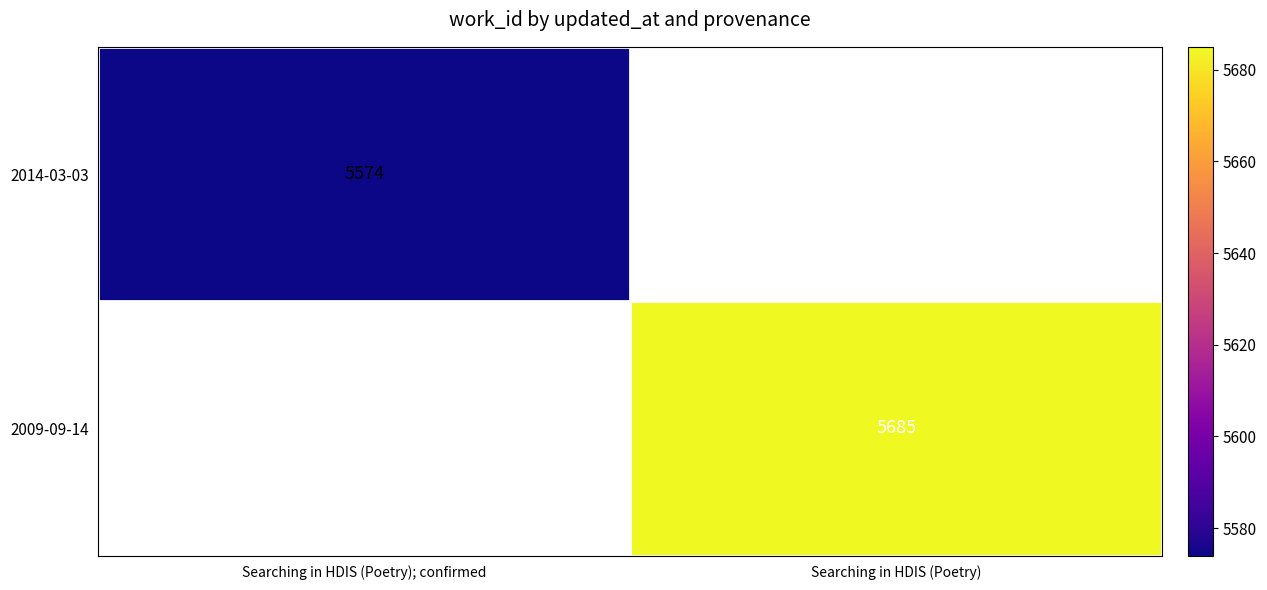

Is it true that 2014-03-03 equals 5574 at Searching in HDIS (Poetry); confirmed?

True